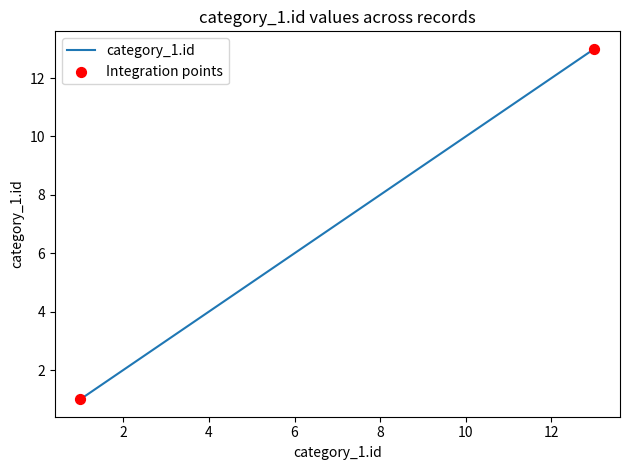

What is the maximum value shown in the chart?

13